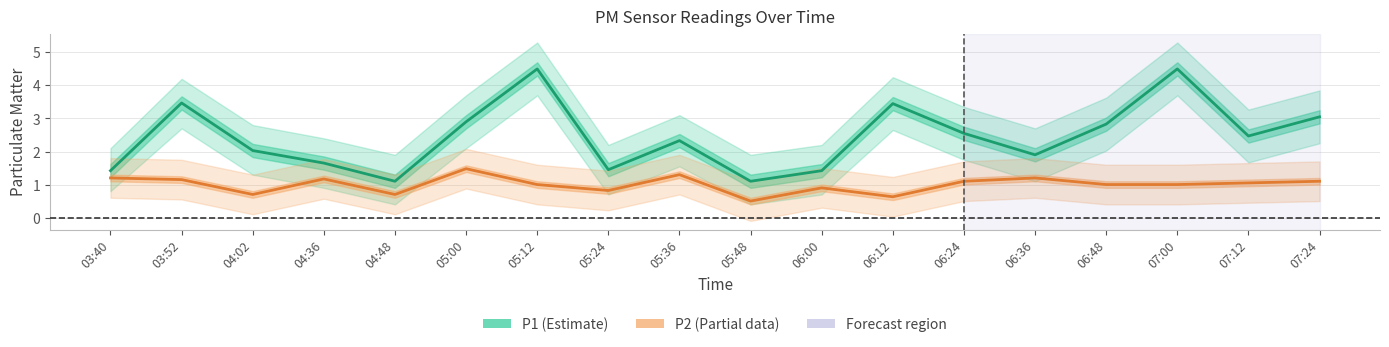

What is the maximum value for P1 (PM10)?

4.5